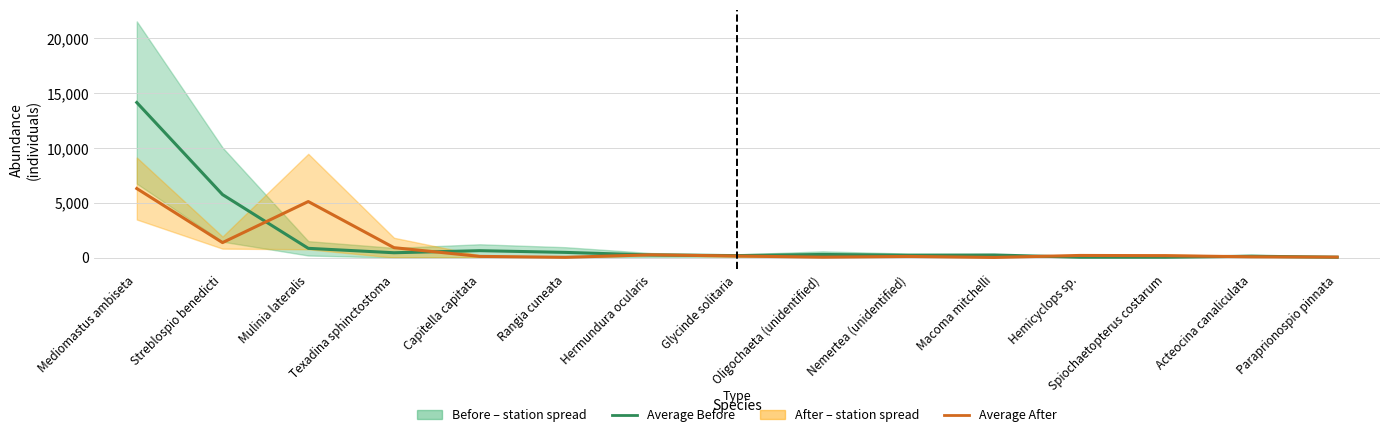

The value of Average Before at Glycinde solitaria is 76. True or false?

False